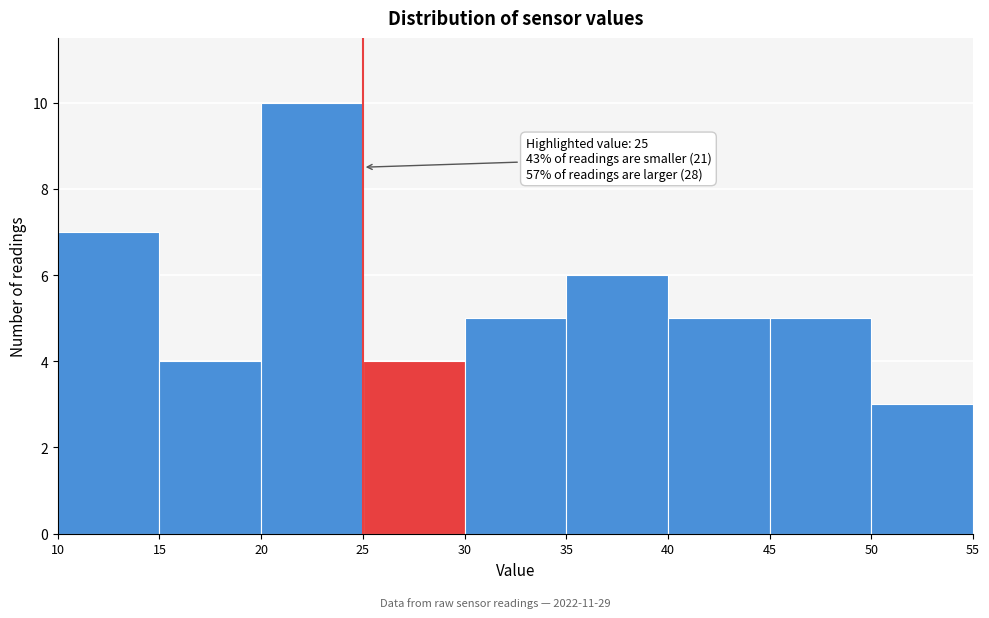

Which range on the x-axis has the tallest bar?

20 to 25